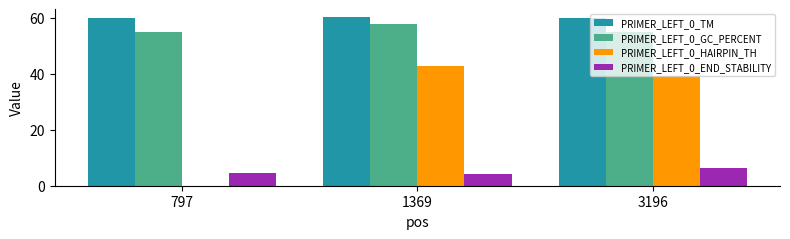

Which series has the largest range (max minus min)?

PRIMER_LEFT_0_HAIRPIN_TH